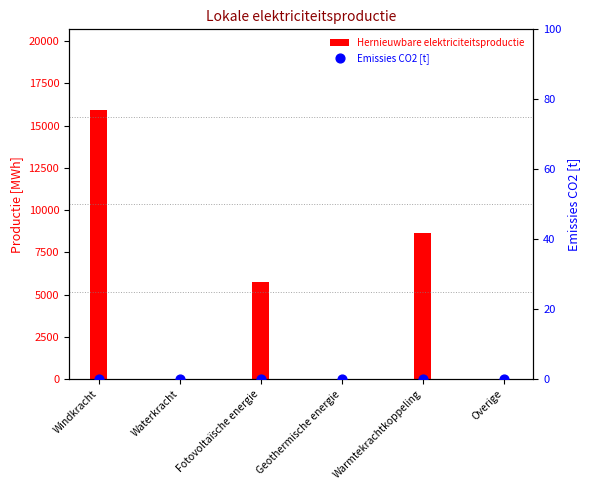

At which category is the sum across all series the highest?

Windkracht